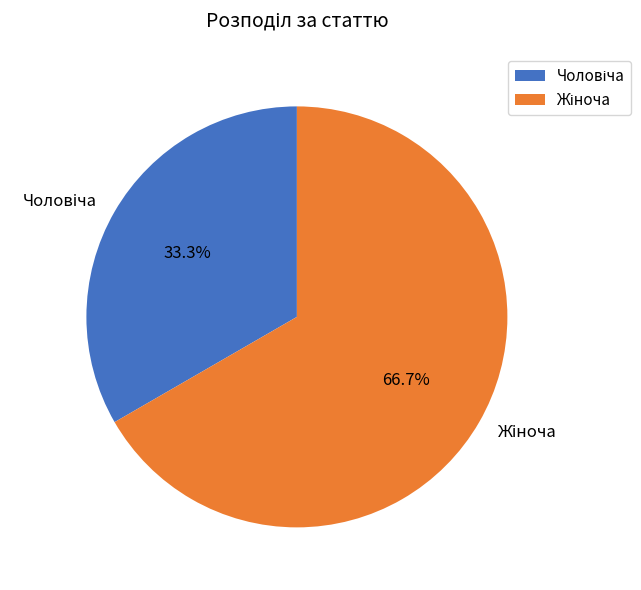

Count the number of slices in the pie.

2